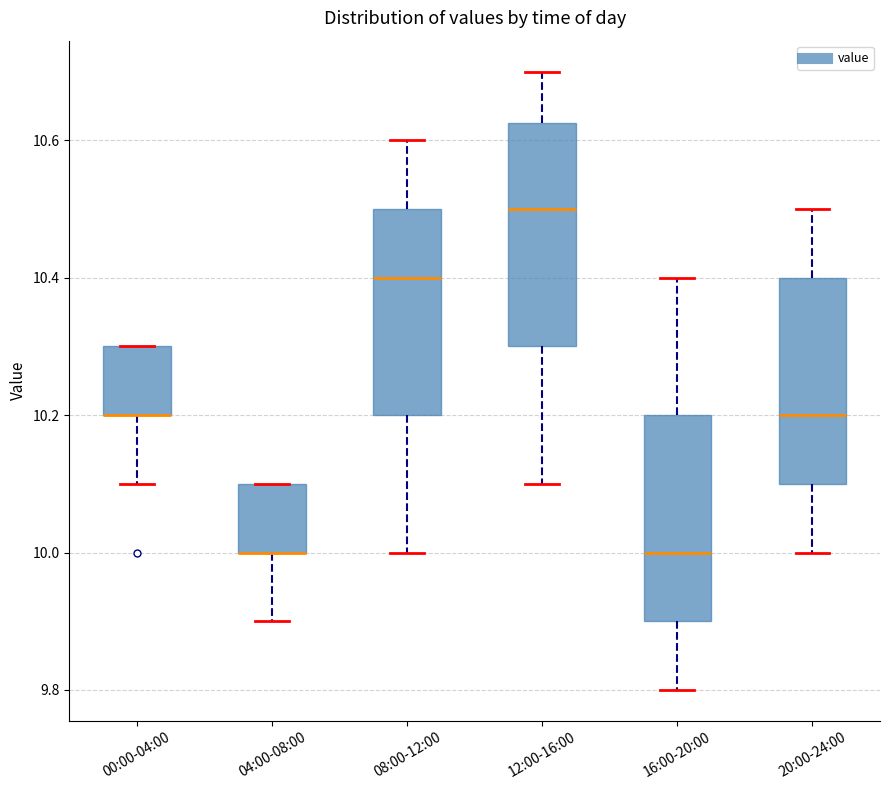

Reading left to right, transcribe this box plot: for each box, give where its median line is, the range the box spans, and where its two whiskers end, as read against the y-axis. The values are not printed on the chart, so give them approximately, as read against the axis.

00:00-04:00: median 10.20 (drawn on the box's lower edge), box 10.20 to 10.30, whiskers 10.10 to 10.30
04:00-08:00: median 10.00 (drawn on the box's lower edge), box 10.00 to 10.10, whiskers 9.90 to 10.10
08:00-12:00: median 10.40, box 10.20 to 10.50, whiskers 10.00 to 10.60
12:00-16:00: median 10.50, box 10.30 to 10.62, whiskers 10.10 to 10.70
16:00-20:00: median 10.00, box 9.90 to 10.20, whiskers 9.80 to 10.40
20:00-24:00: median 10.20, box 10.10 to 10.40, whiskers 10.00 to 10.50